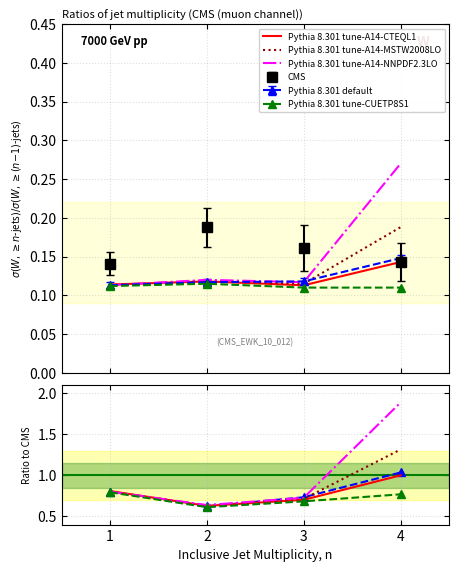

What is the difference between the maximum and minimum values in the Pythia 8.301 tune-A14-NNPDF2.3LO series?

1.2